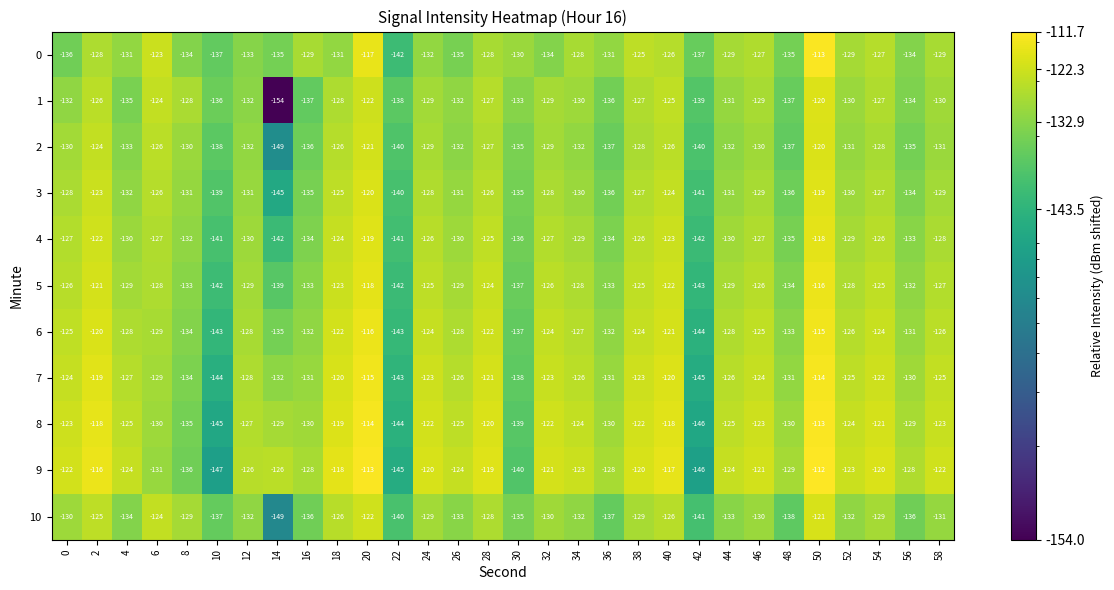

What is the difference between the 8 values at 44 and 50?

12